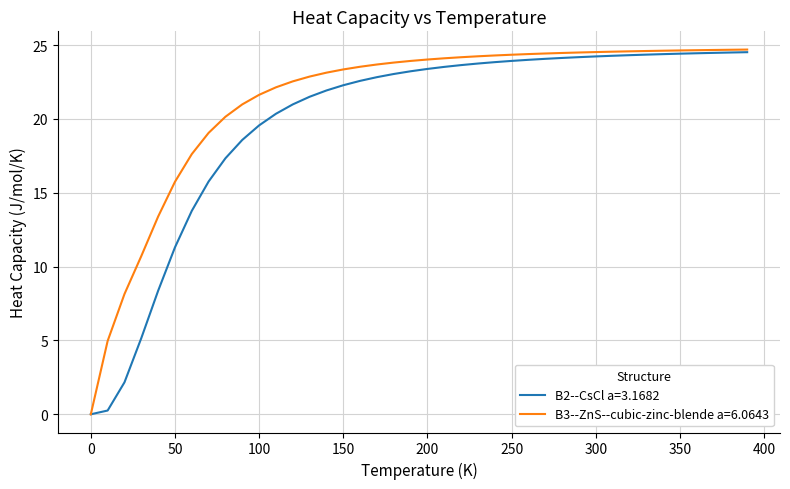

What is the sum of all B3--ZnS--cubic-zinc-blende a=6.0643 values?

850.5